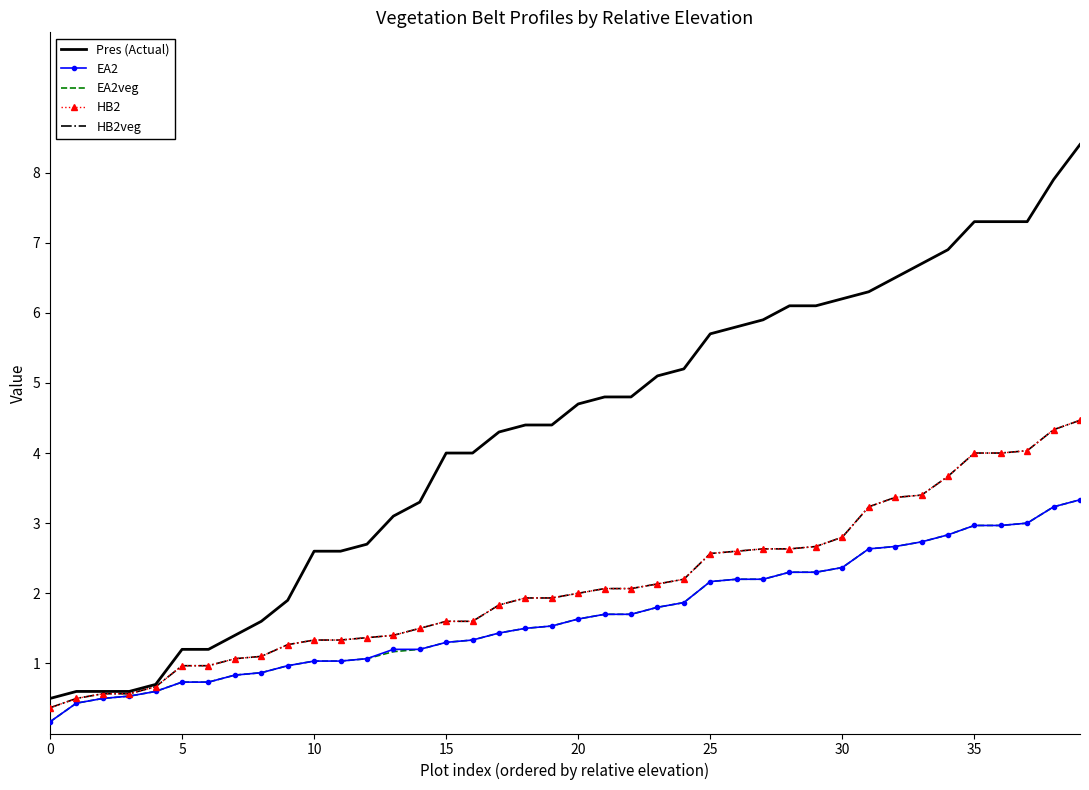

Is this an area chart (filled region under the line)?

No